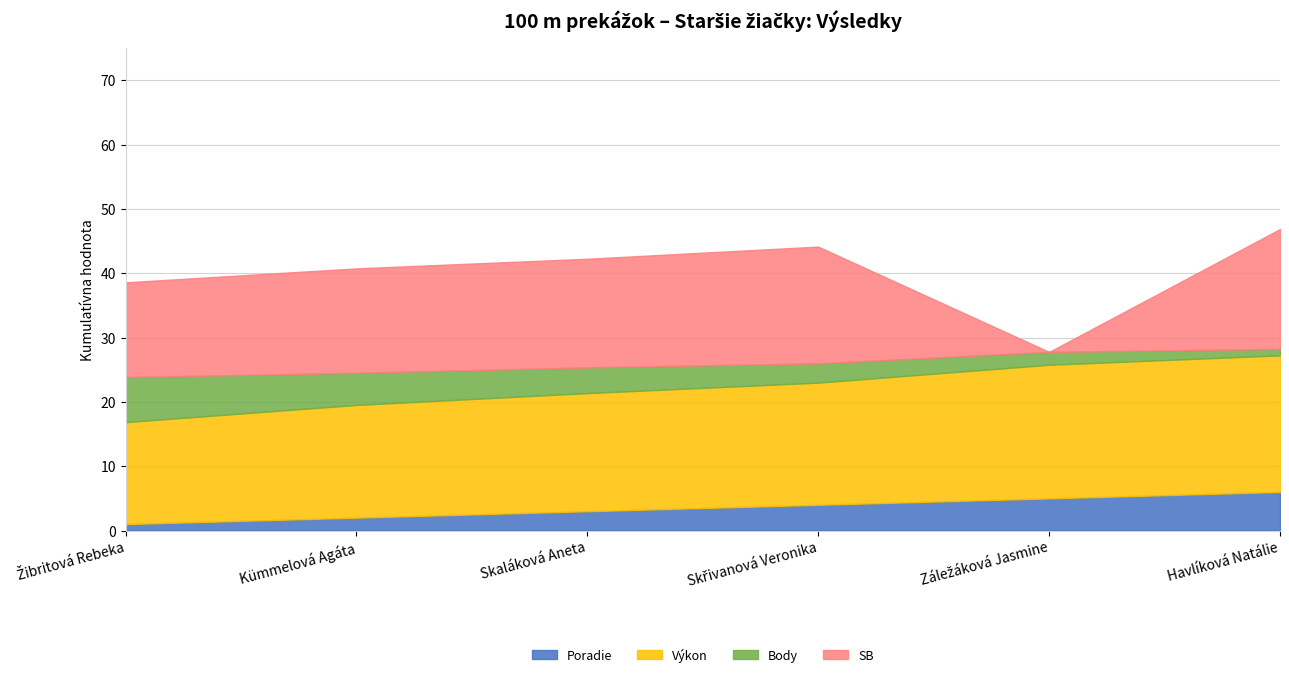

What is the label of the 3rd point from the right?

Skřivanová Veronika